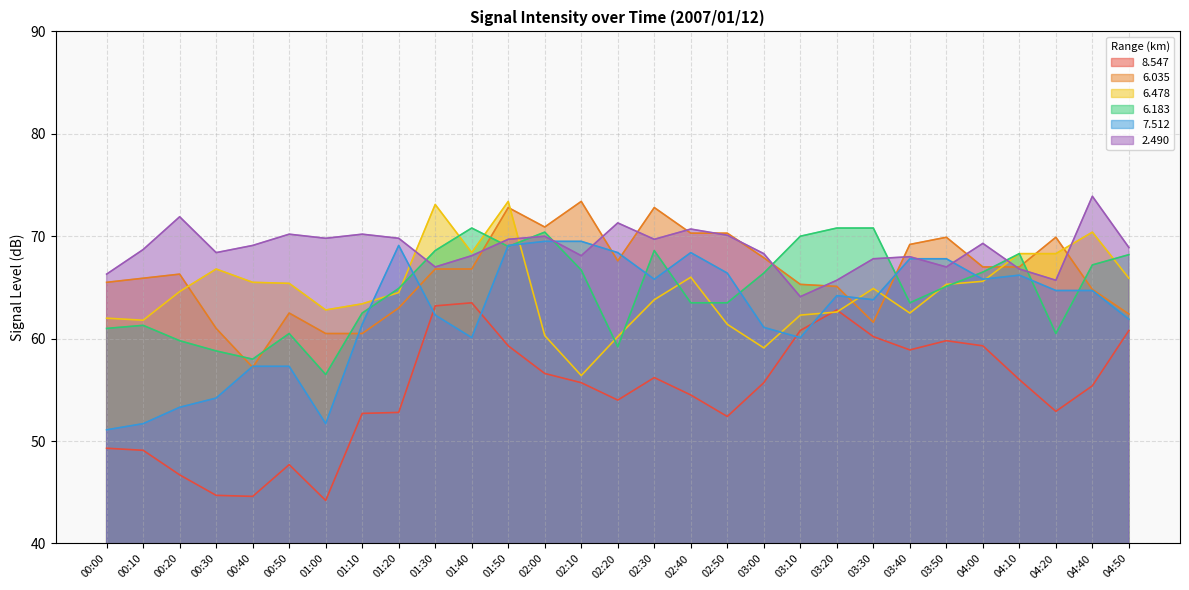

What is the total value across all series at 02:30?

396.9